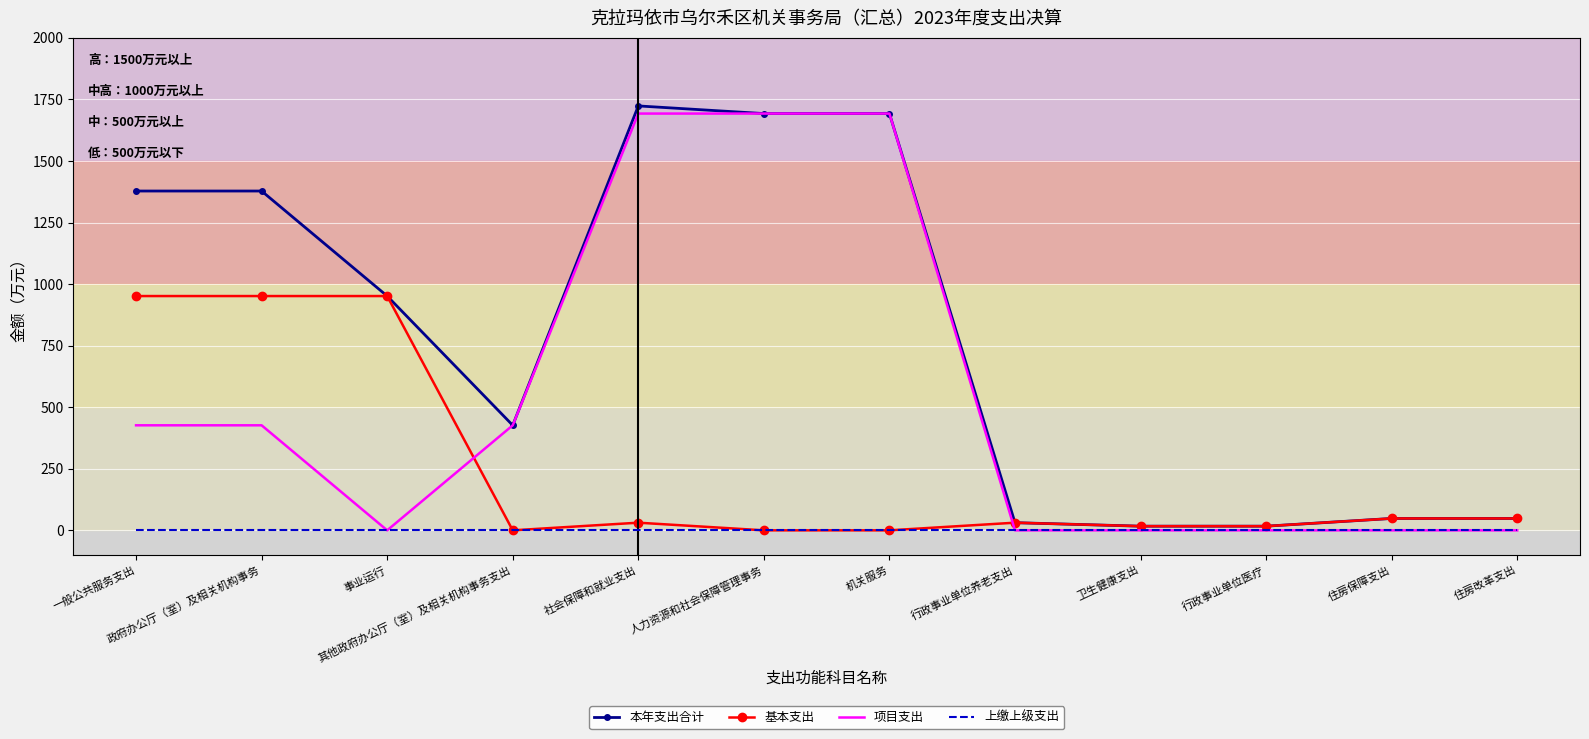

True or false: 项目支出 has a value of 0.0 at 行政事业单位医疗.

True